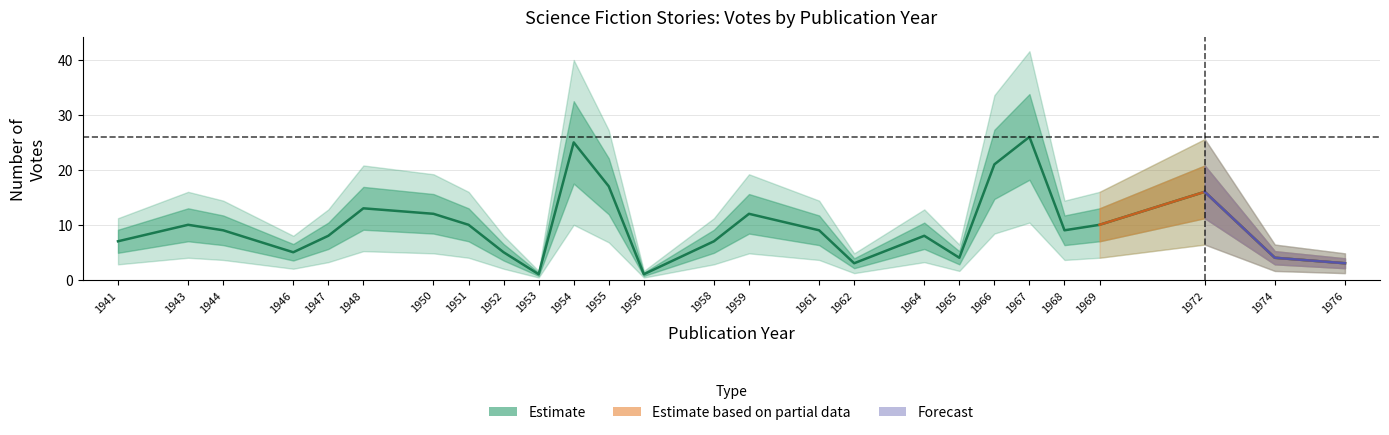

Reading right to left, extract all data points from this chart.

1976=3	1974=4	1972=16	1969=10	1968=9	1967=26	1966=21	1965=4	1964=8	1962=3	1961=9	1959=12	1958=7	1956=1	1955=17	1954=25	1953=1	1952=5	1951=10	1950=12	1948=13	1947=8	1946=5	1944=9	1943=10	1941=7